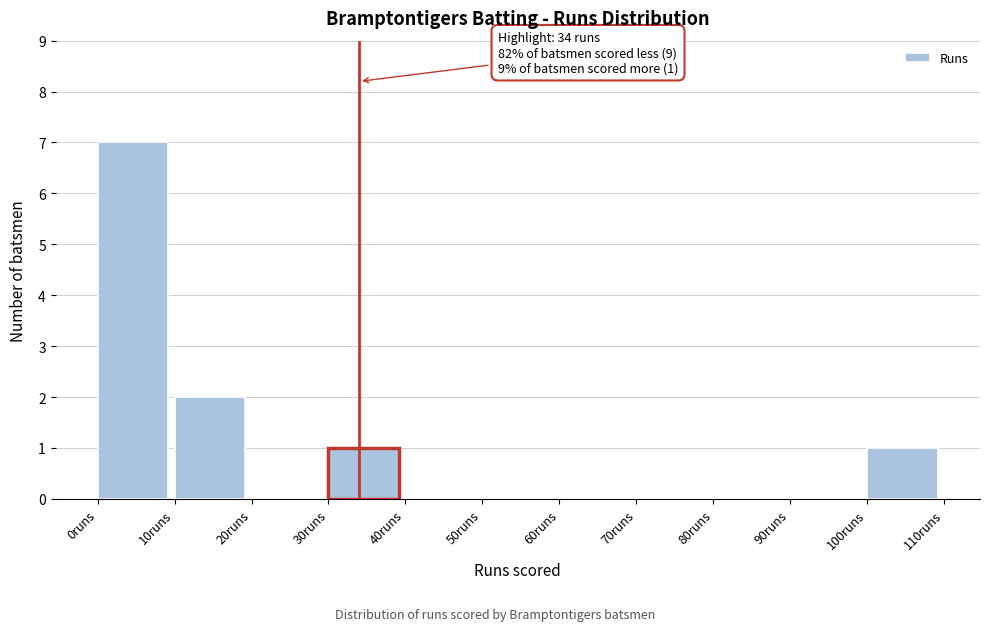

Which range on the x-axis has the tallest bar?

0 to 10